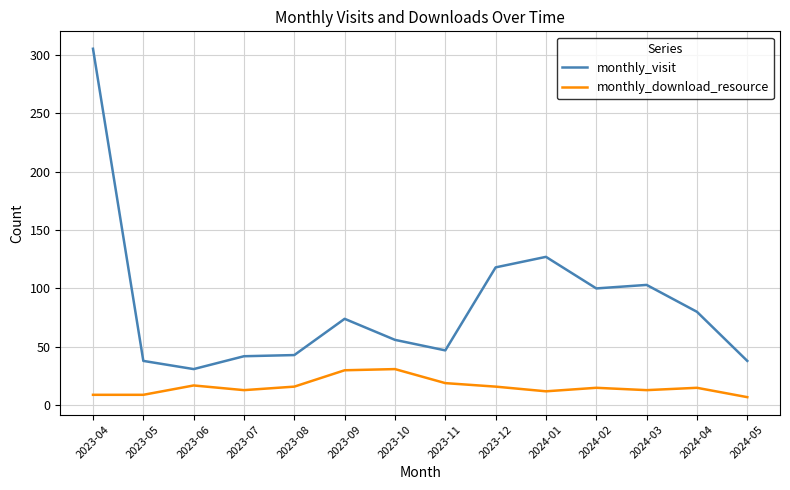

True or false: monthly_download_resource and monthly_visit intersect in this chart.

False